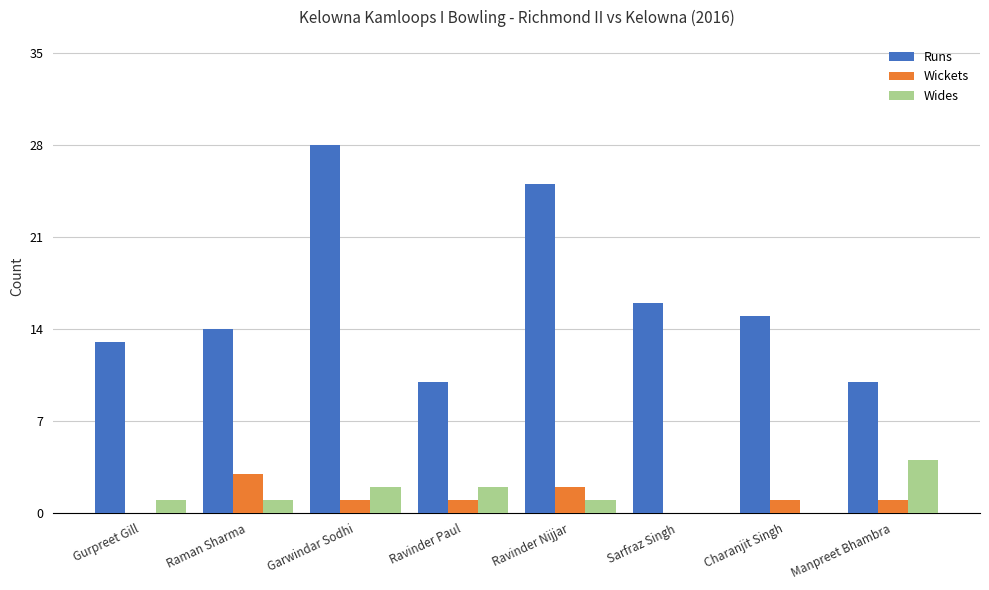

What is the difference between the Runs values at Raman Sharma and Ravinder Paul?

4